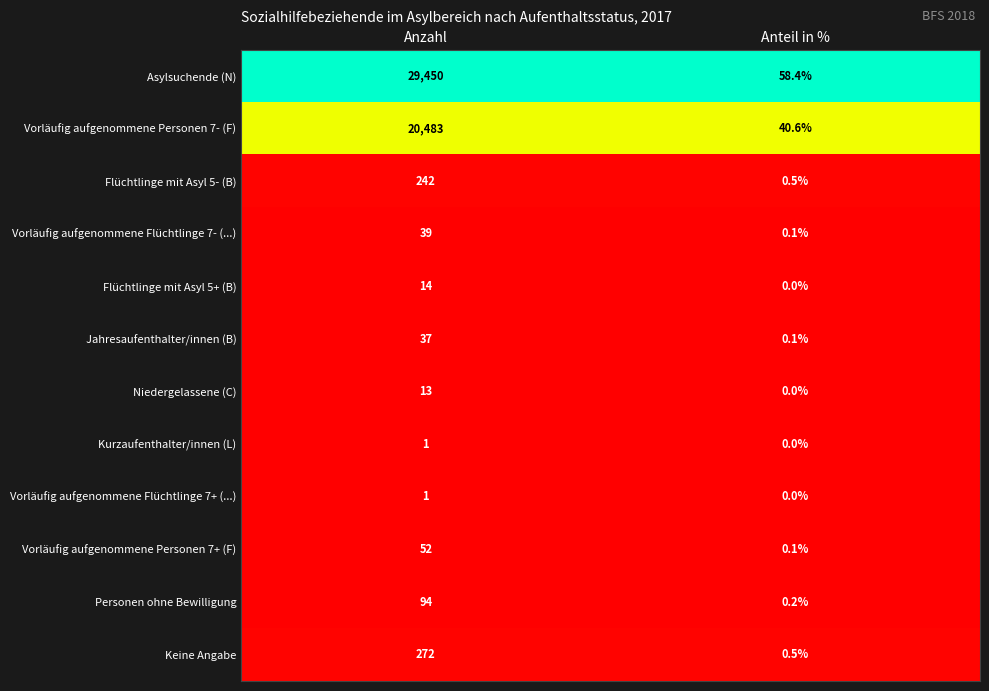

At which category does the chart reach its peak across all series?

Anzahl